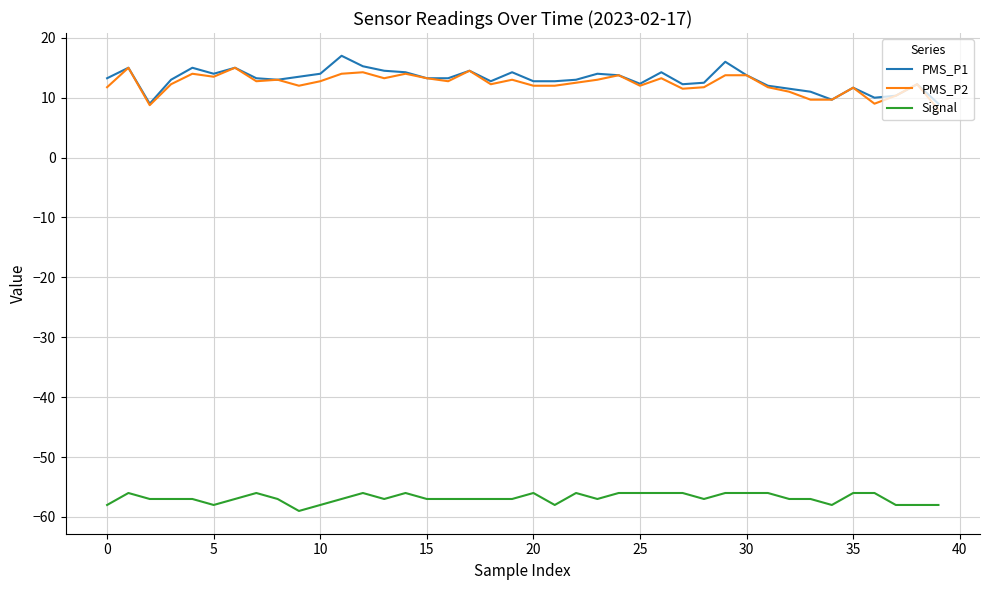

At how many categories does at least one series exceed 3?

40